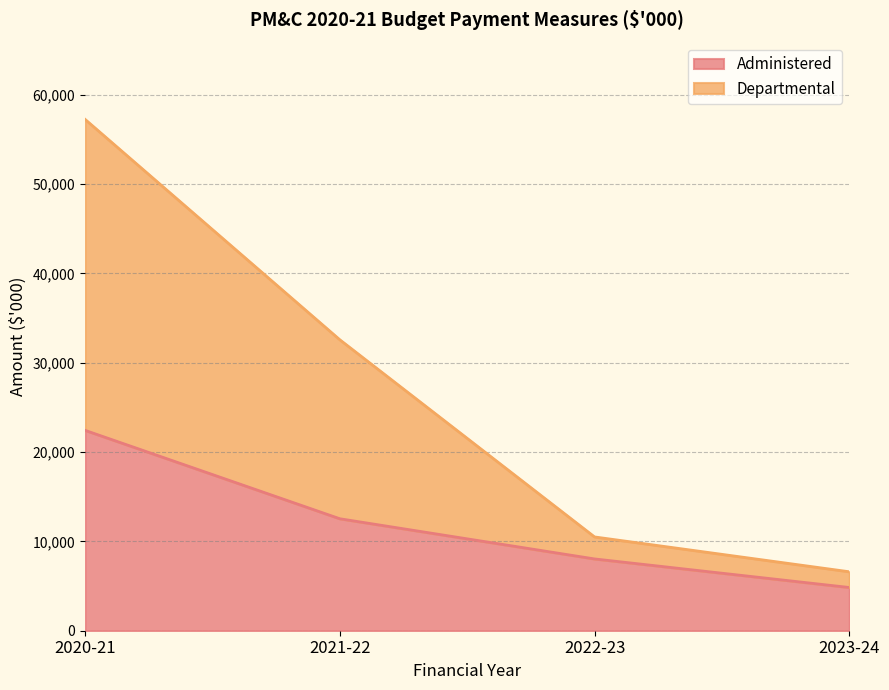

What is the label of the 4th point from the right?

2020-21